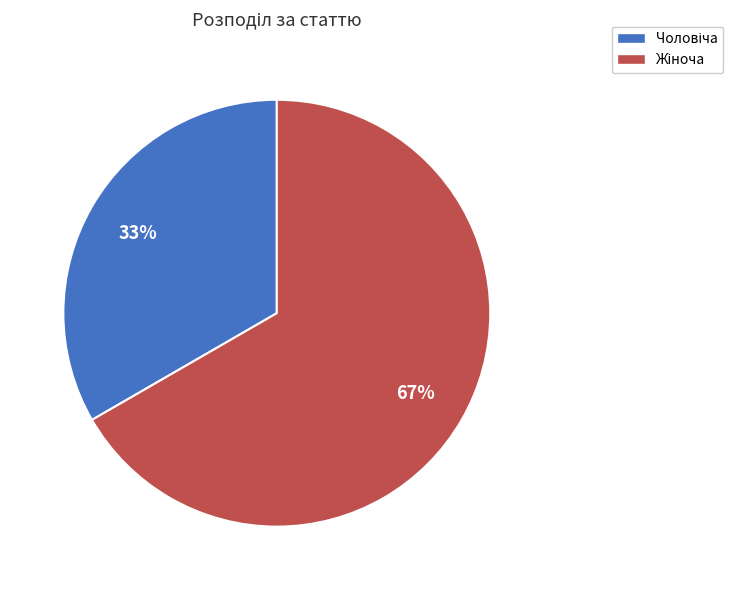

How many slices are in this pie chart?

2